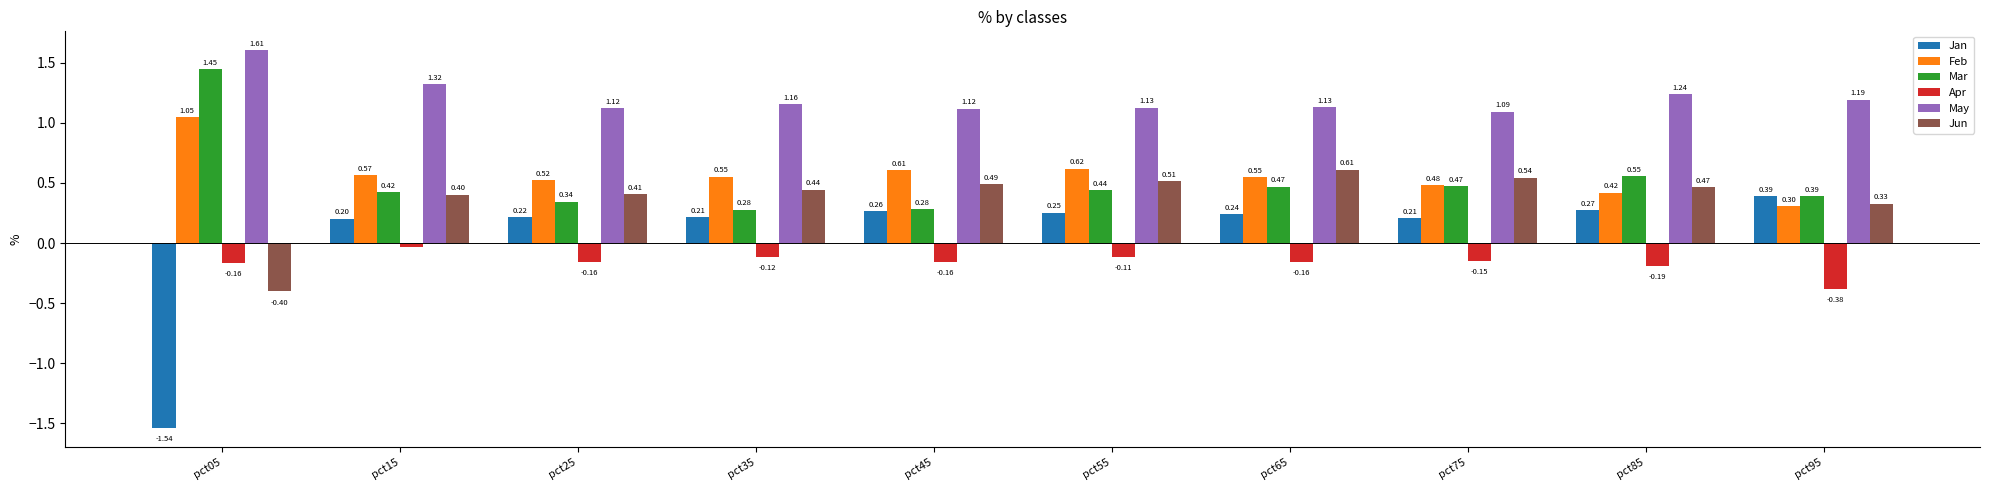

Which series has the widest spread of values?

Jan